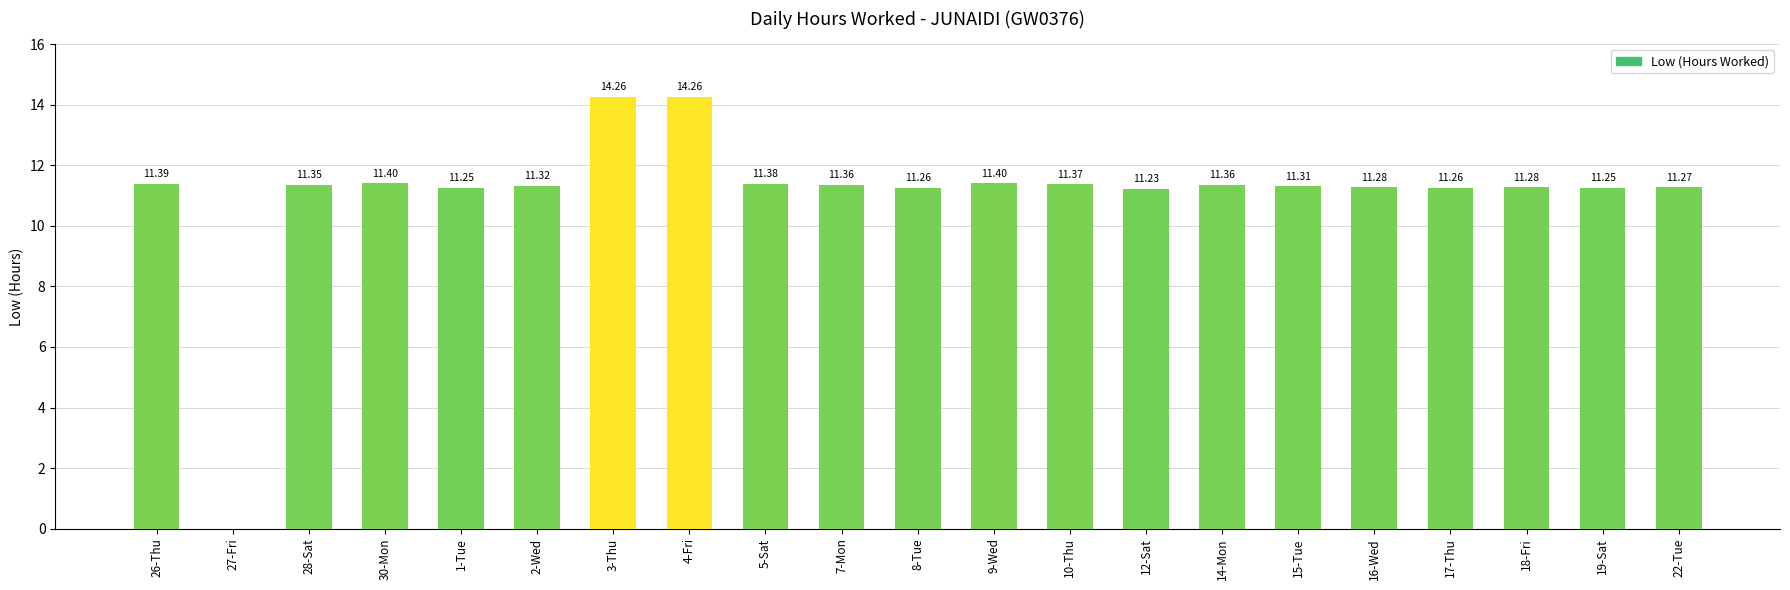

What is the ratio of the value at 22-Tue to the value at 7-Mon?

1.0